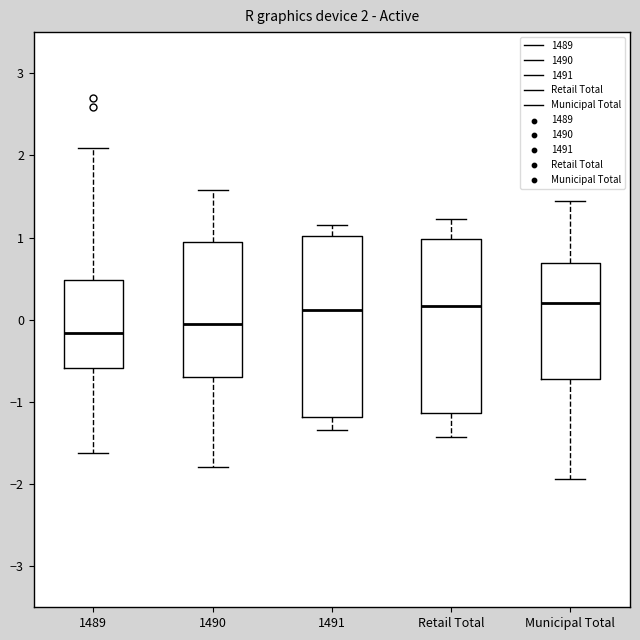

Which box's median line is the lowest?

1489